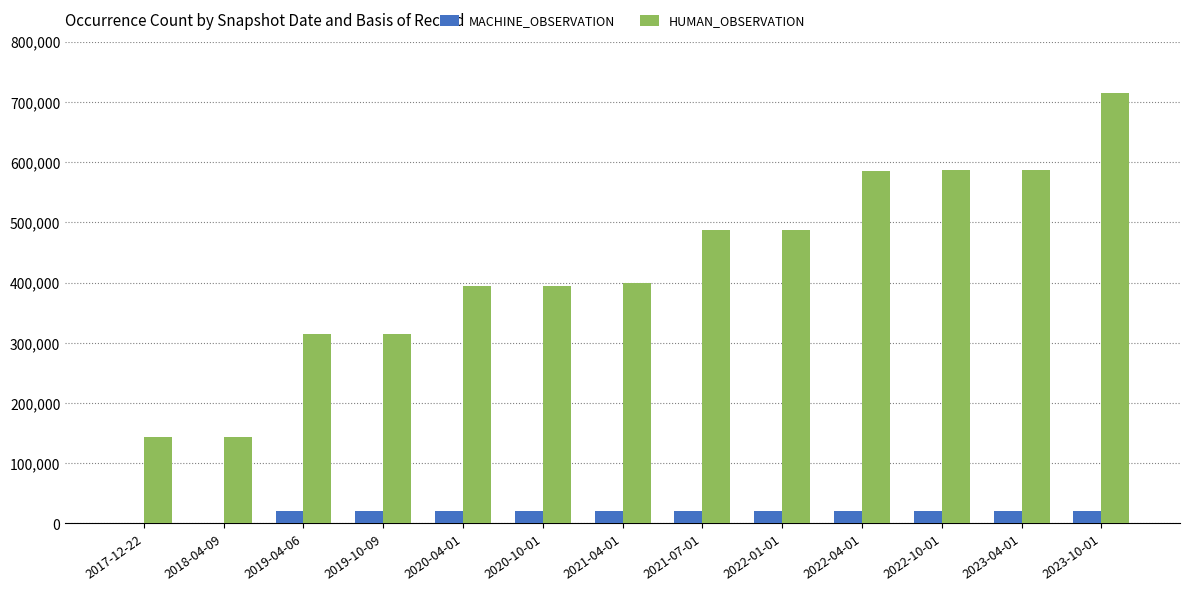

Between 2017-12-22 and 2022-01-01, which series saw the biggest shift?

HUMAN_OBSERVATION